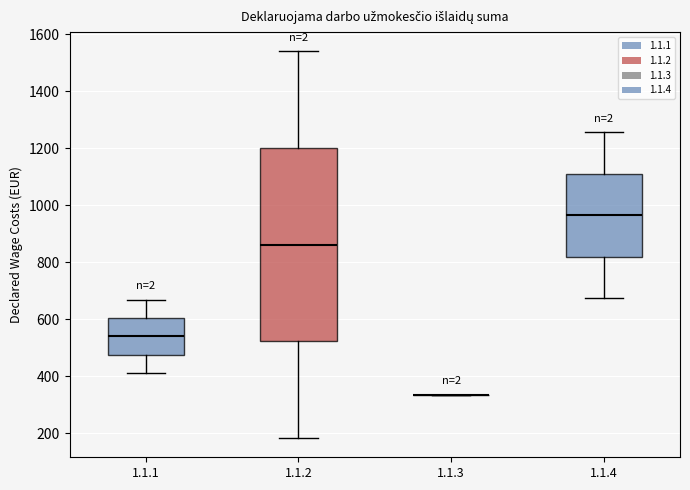

Reading left to right, read every box against the y-axis: the position of its median line, the range the box covers, and the ends of its whiskers. The values are not printed on the chart, so give them approximately, as read against the axis.

1.1.1: median 540, box 480 to 600, whiskers 420 to 660
1.1.2: median 860, box 520 to 1200, whiskers 180 to 1540
1.1.3: box collapsed to a line at 340, whiskers 340 to 340
1.1.4: median 960, box 820 to 1120, whiskers 680 to 1260